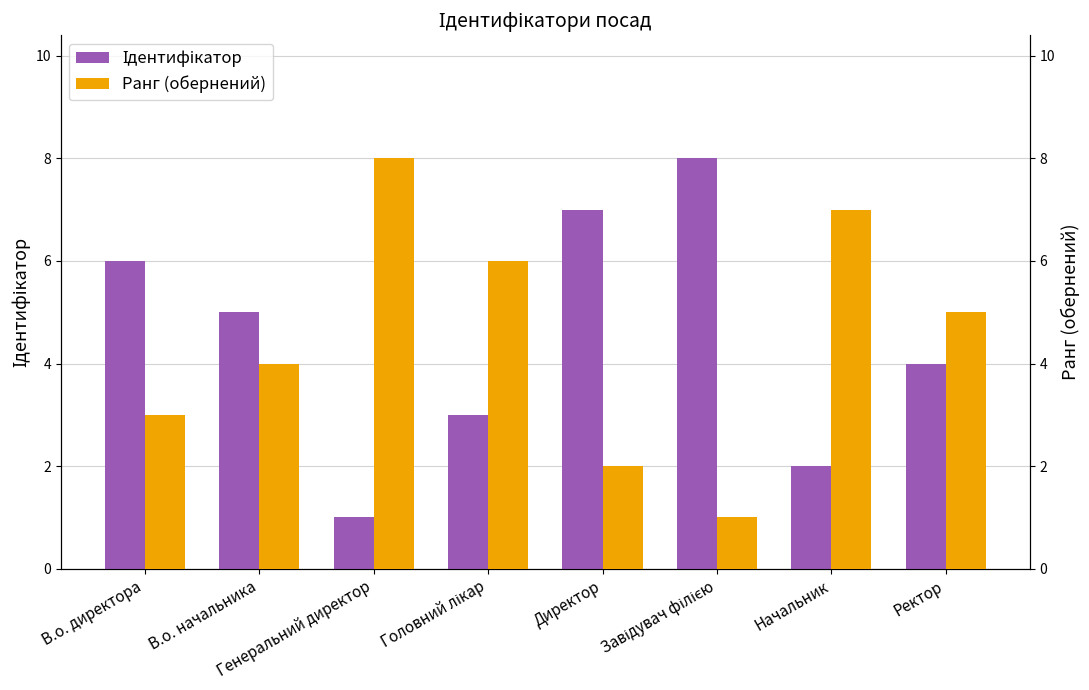

How many distinct data groups are displayed?

2